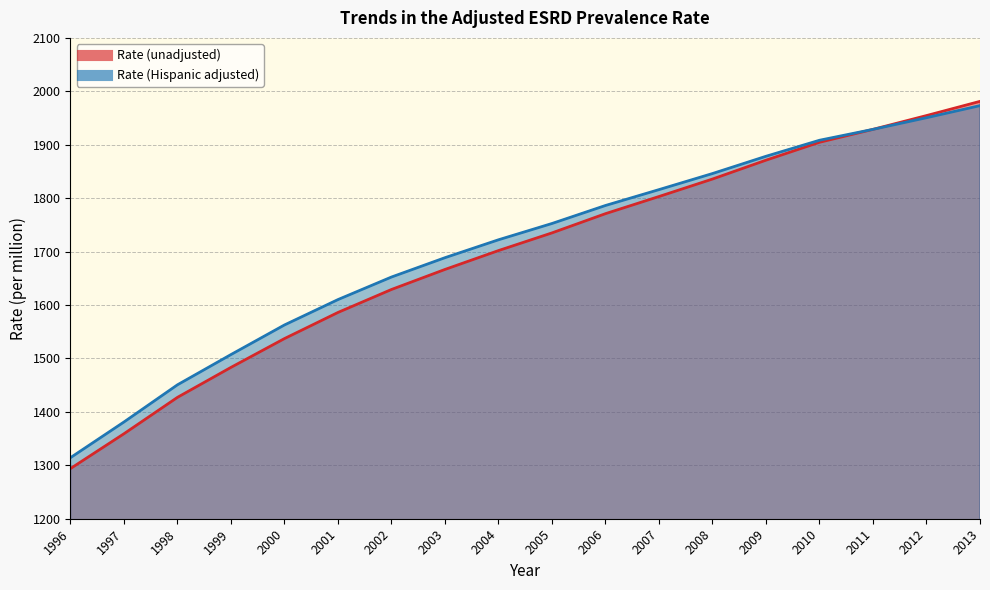

Which has a higher value, 1996 or 2001?

2001